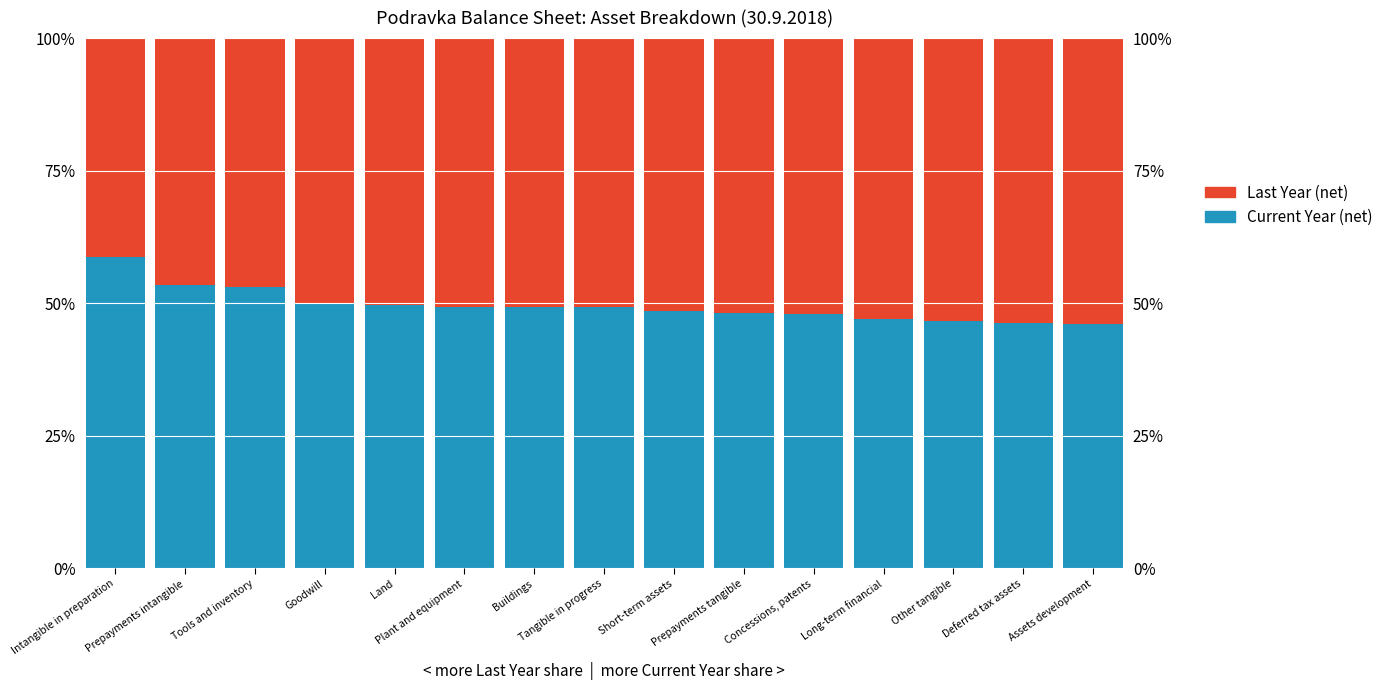

What is the label of the 15th bar from the left?

Assets development